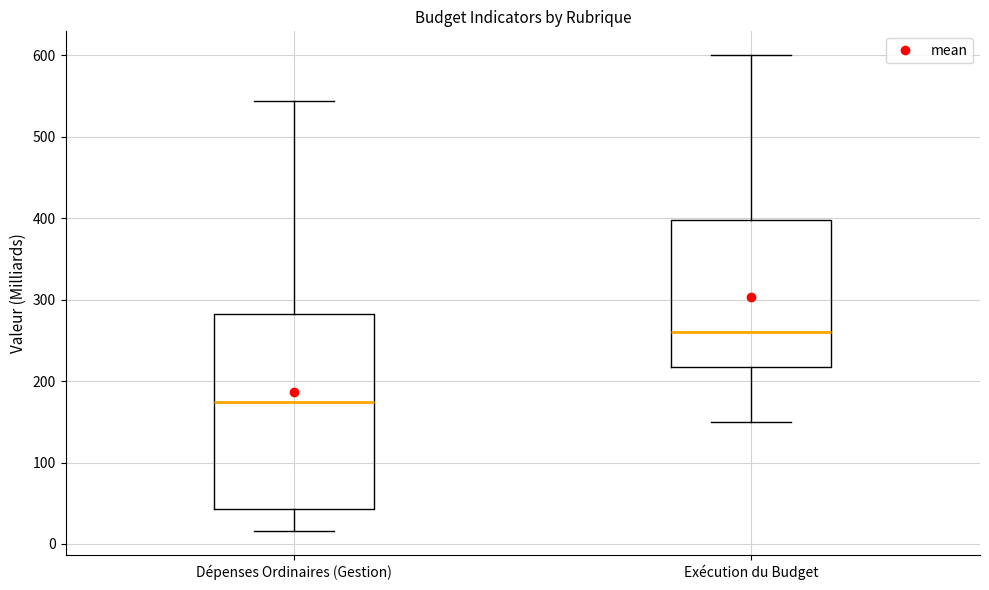

Which box has the highest median line?

Exécution du Budget